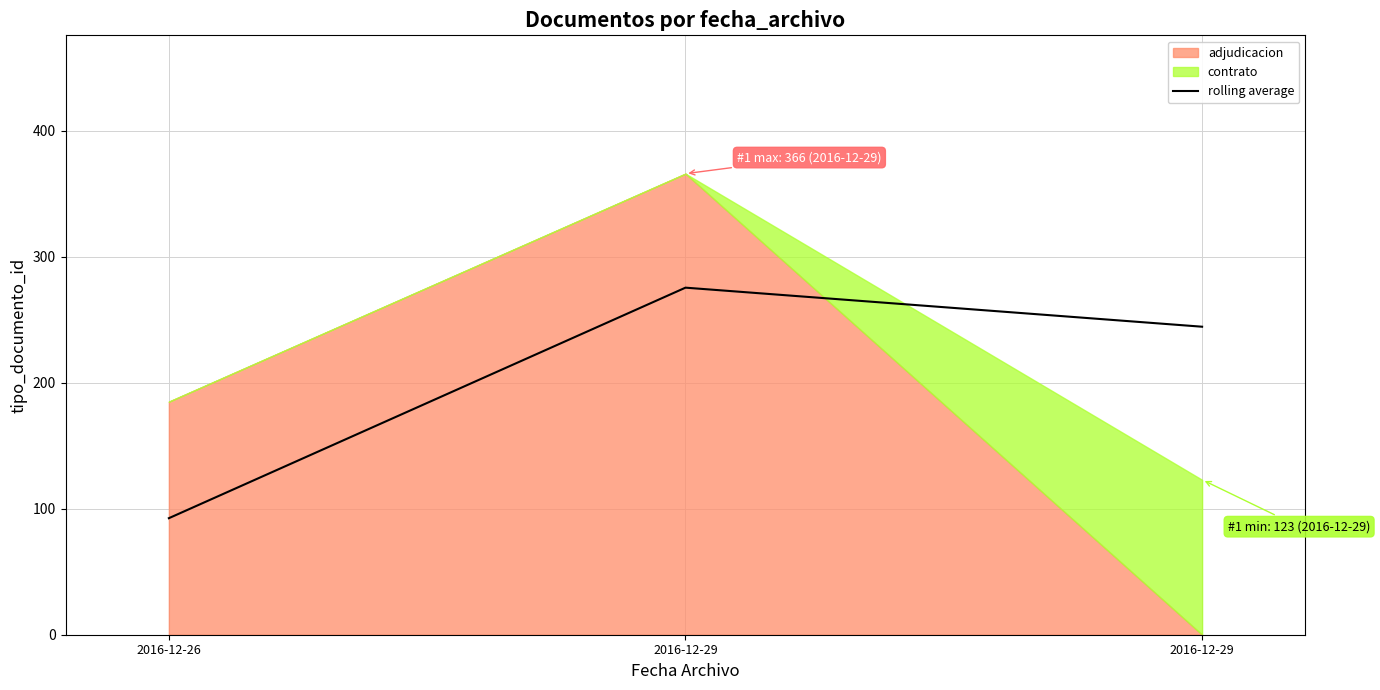

Does the chart display data point markers on the line(s)?

No